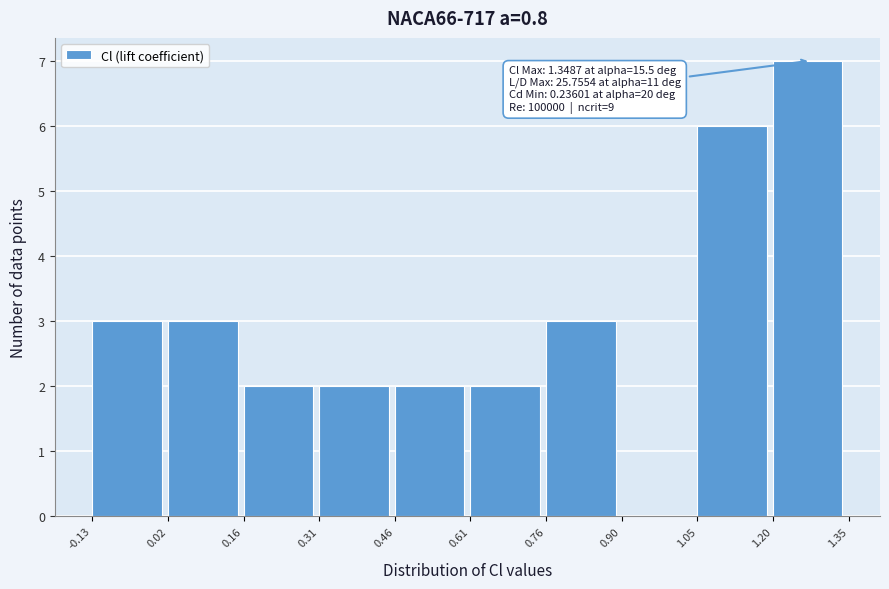

Over which range of the x-axis is the bar tallest?

1.20 to 1.35